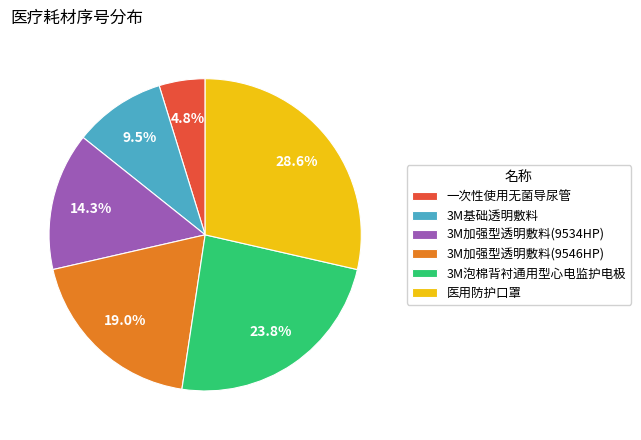

Rank the categories by value from highest to lowest.

医用防护口罩, 3M泡棉背衬通用型心电监护电极, 3M加强型透明敷料(9546HP), 3M加强型透明敷料(9534HP), 3M基础透明敷料, 一次性使用无菌导尿管